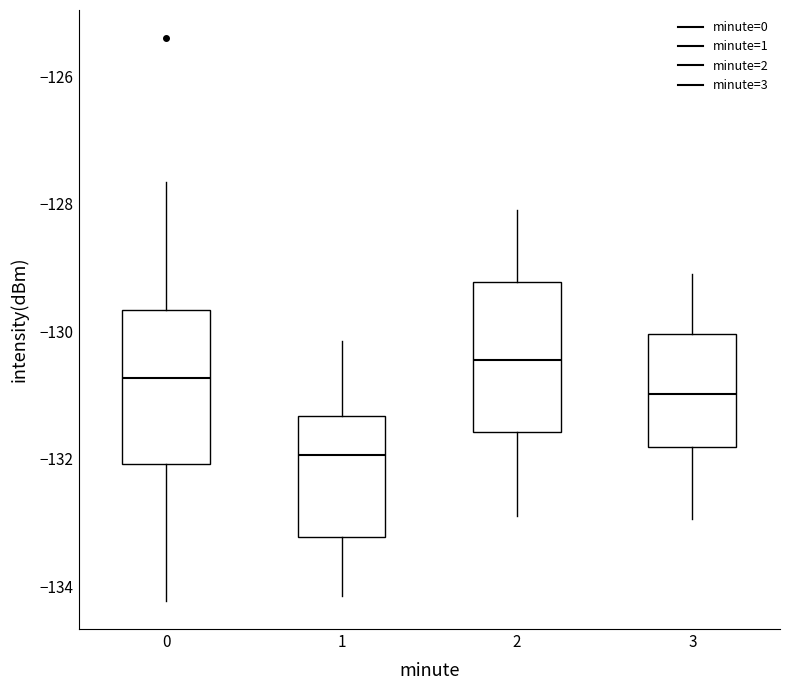

Reading left to right, transcribe this box plot: for each box, give where its median line is, the range the box spans, and where its two whiskers end, as read against the y-axis. The values are not printed on the chart, so give them approximately, as read against the axis.

0: median -130.8, box -132.0 to -129.6, whiskers -134.2 to -127.6
1: median -132.0, box -133.2 to -131.4, whiskers -134.2 to -130.2
2: median -130.4, box -131.6 to -129.2, whiskers -132.8 to -128.0
3: median -131.0, box -131.8 to -130.0, whiskers -133.0 to -129.0